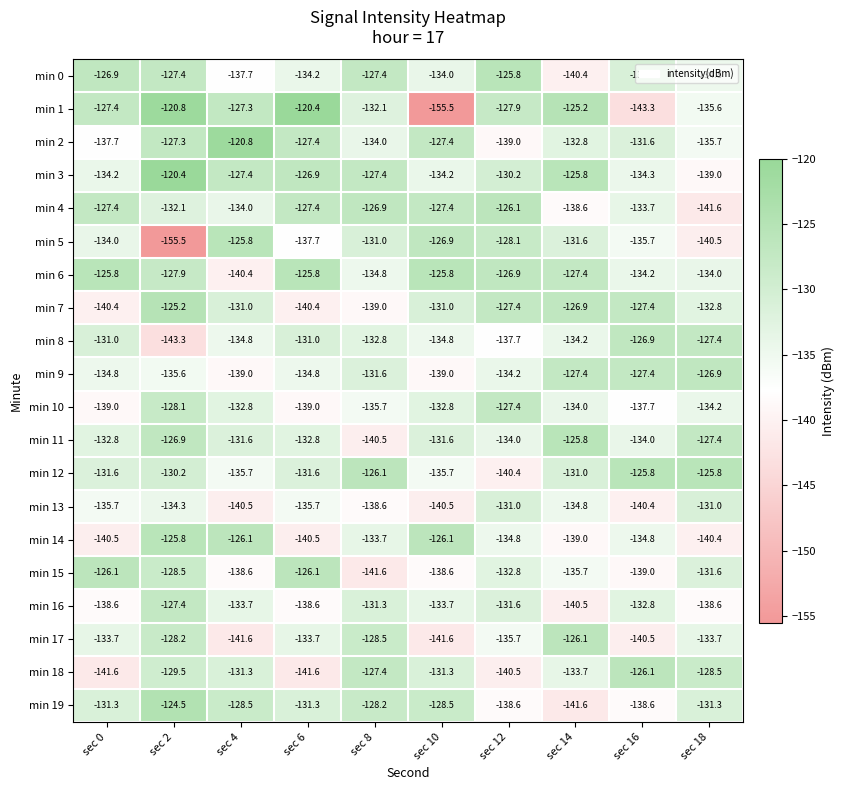

What is the total value across all series at sec 8?

-2648.6